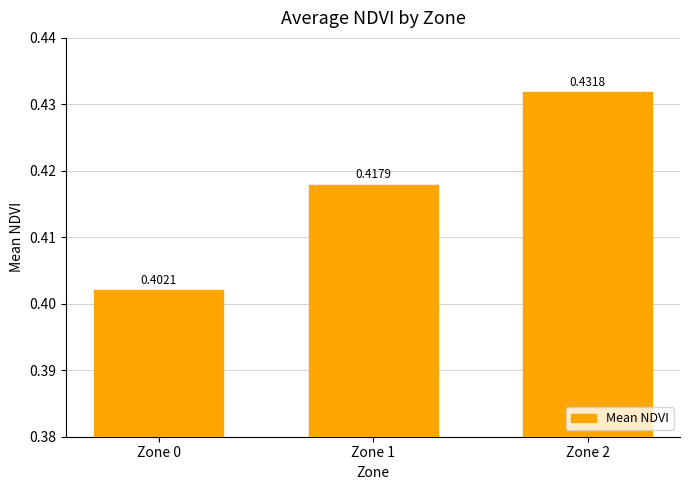

Between Zone 2 and Zone 1, which is larger?

Zone 2